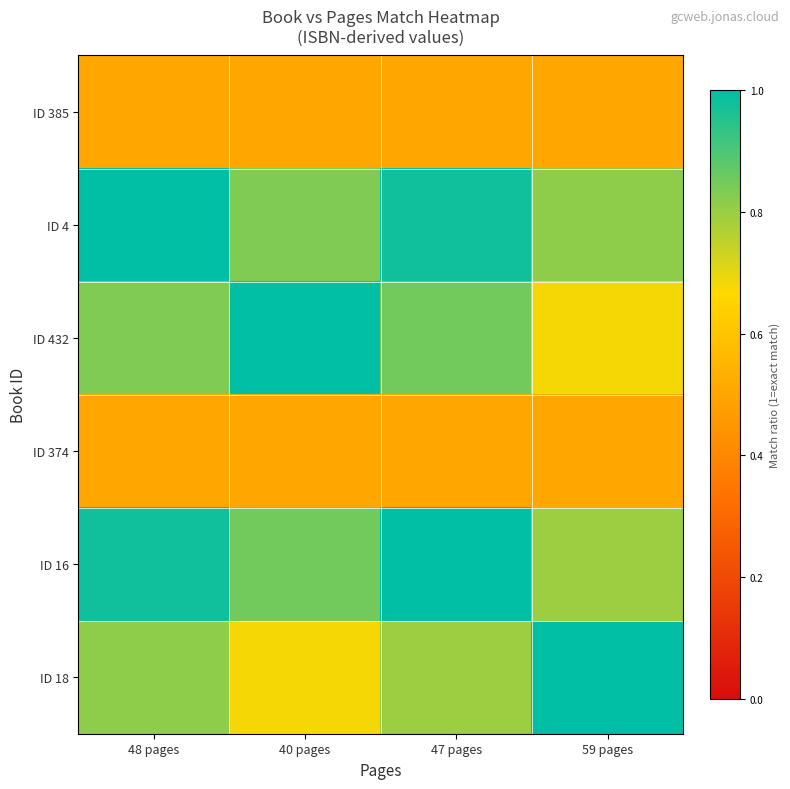

List the series in order of their peak value, highest first.

ID 4, ID 432, ID 16, ID 18, ID 385, ID 374